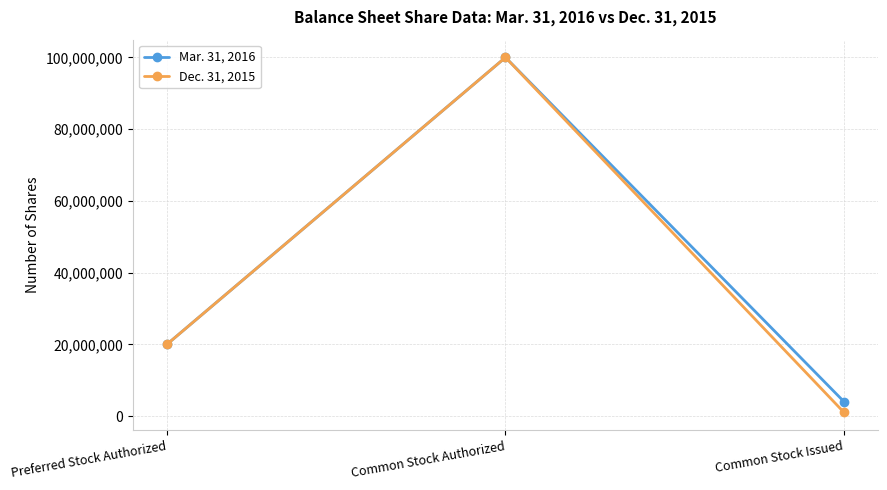

Does the chart have visible grid lines?

Yes